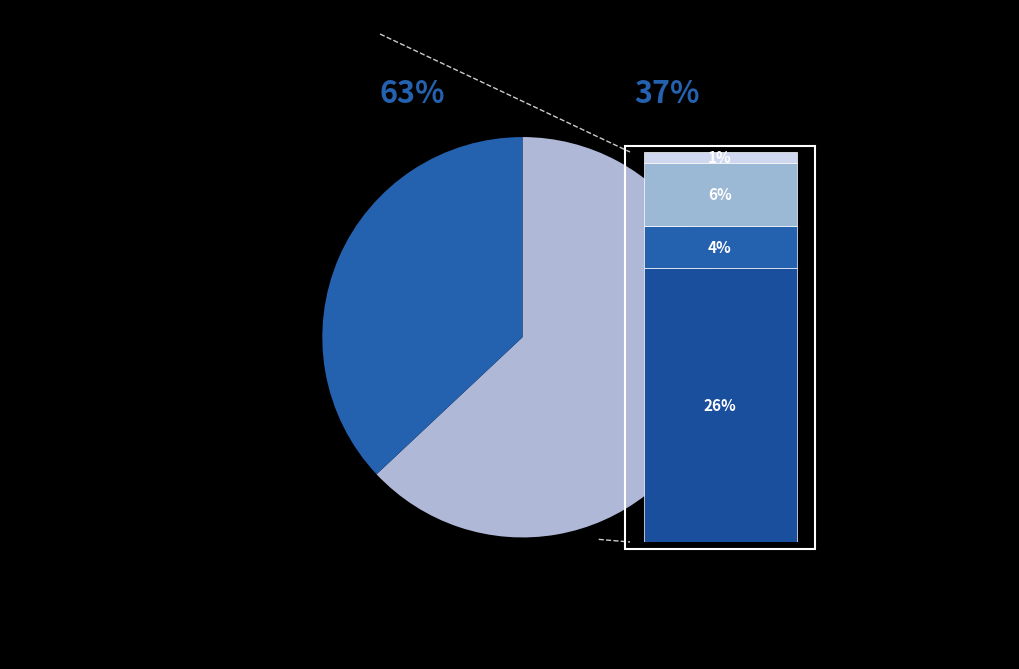

Does 9 represent more than half of the total?

No